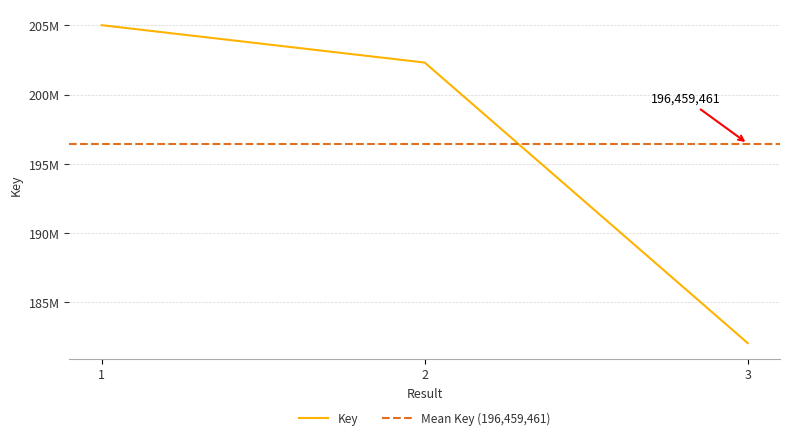

Where does the data first go above 202306710?

1